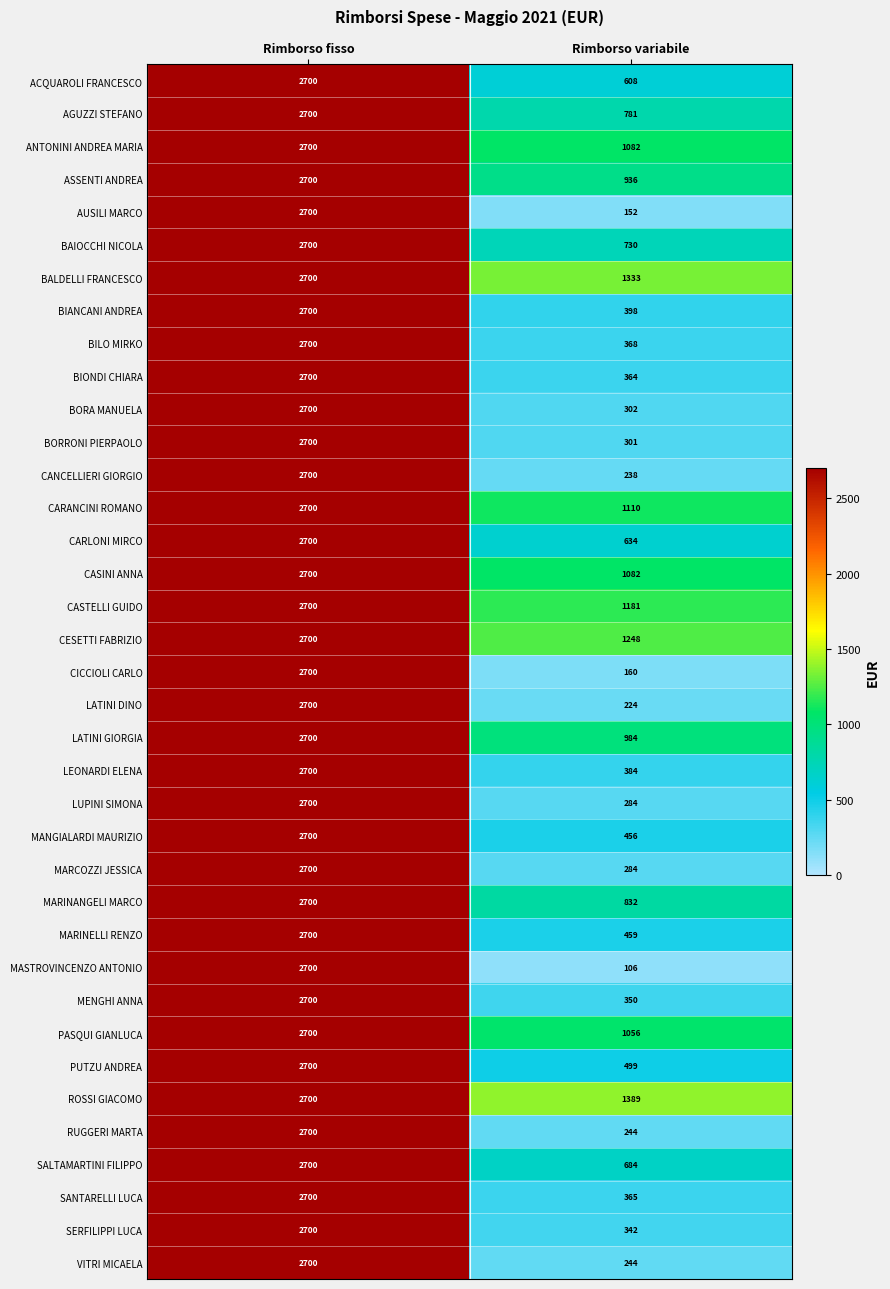

List the labels in order of BORA MANUELA value, largest first.

Rimborso fisso, Rimborso variabile